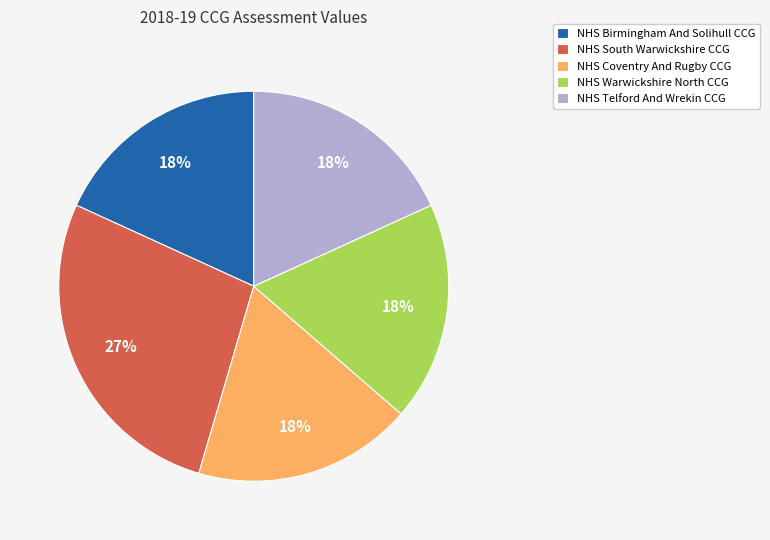

To the nearest percent, what is the average slice percentage?

20%